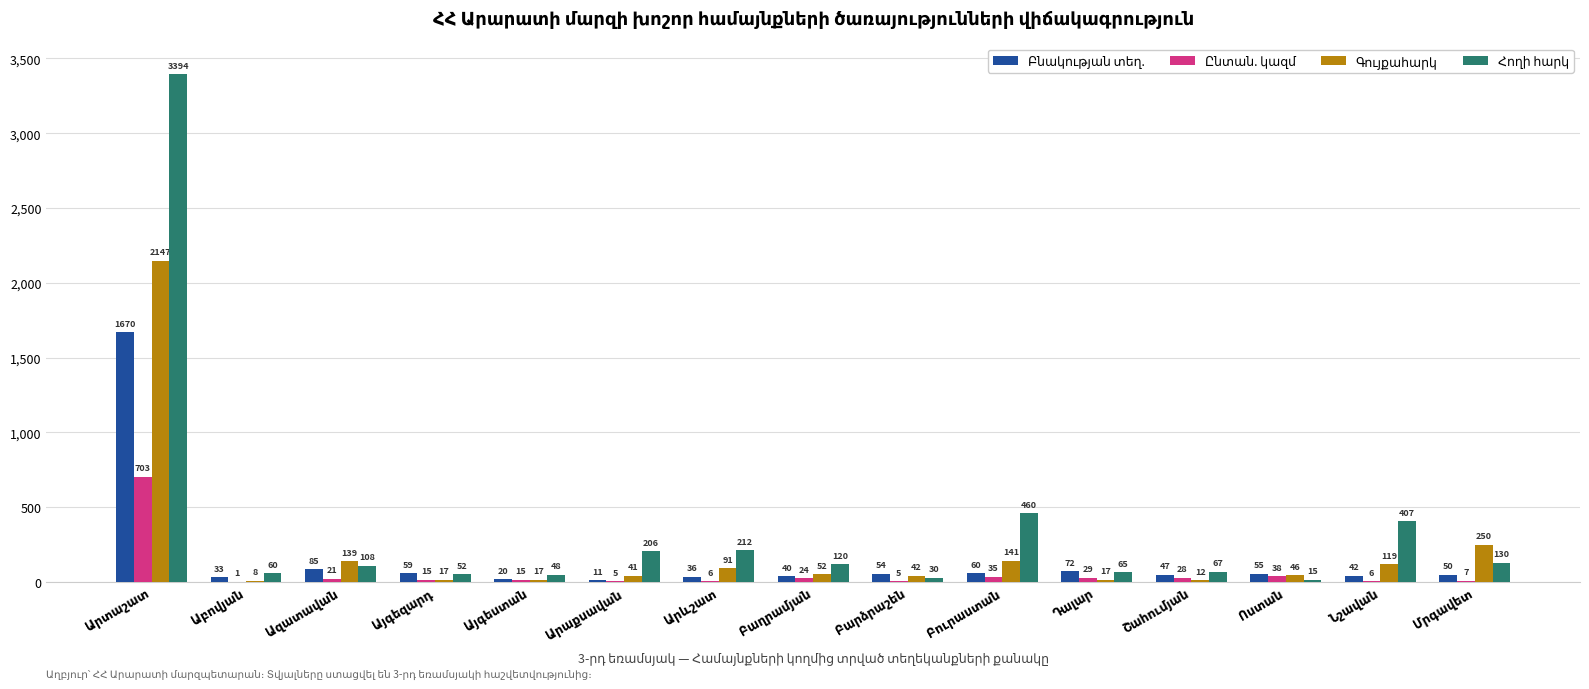

Which series has the largest total across all categories?

Հողի հարկ